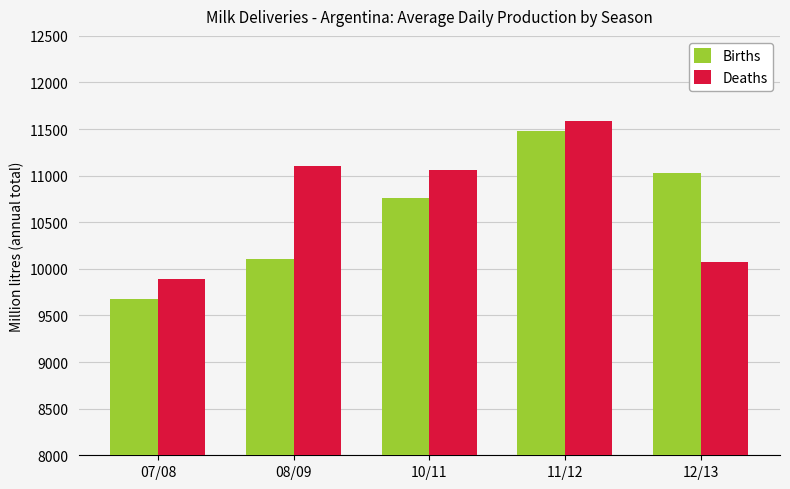

What is the label of the 3rd bar from the left?

10/11